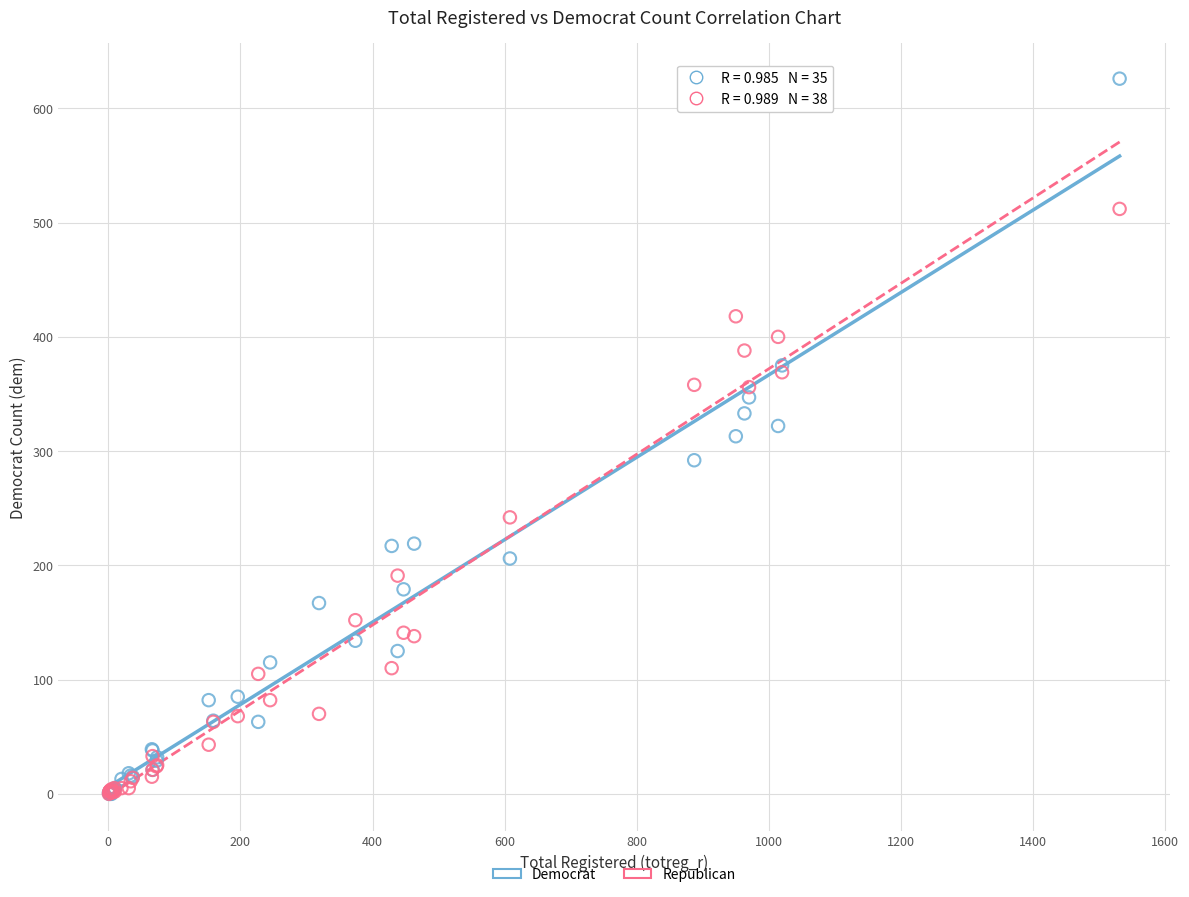

What are all the series names shown in the legend?

Democrat, Republican